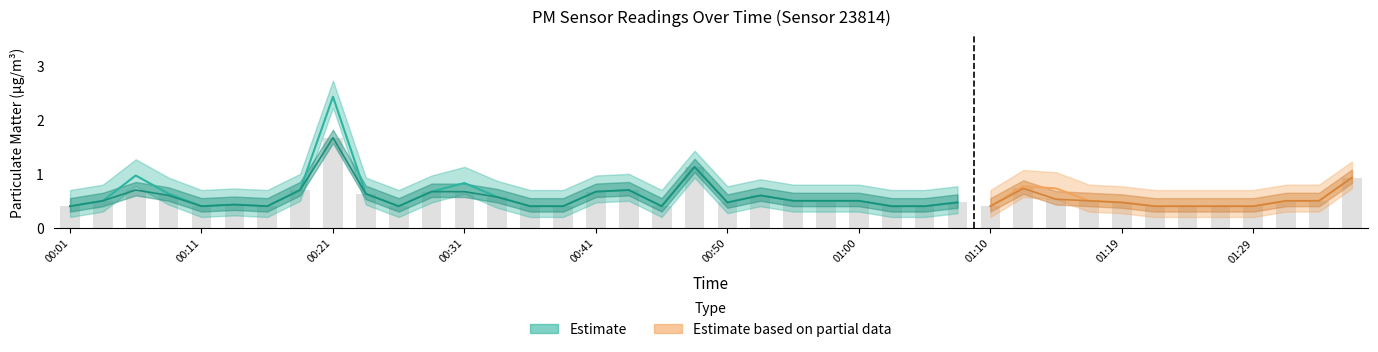

List the labels in order of value, largest first.

00:21, 00:48, 01:36, 01:12, 00:06, 00:18, 00:43, 00:28, 00:31, 00:41, 00:23, 00:09, 00:53, 00:33, 01:15, 00:04, 00:55, 00:58, 01:00, 01:17, 01:32, 01:34, 00:50, 01:07, 01:19, 00:13, 00:01, 00:11, 00:16, 00:26, 00:36, 00:38, 00:45, 01:02, 01:05, 01:10, 01:22, 01:24, 01:27, 01:29